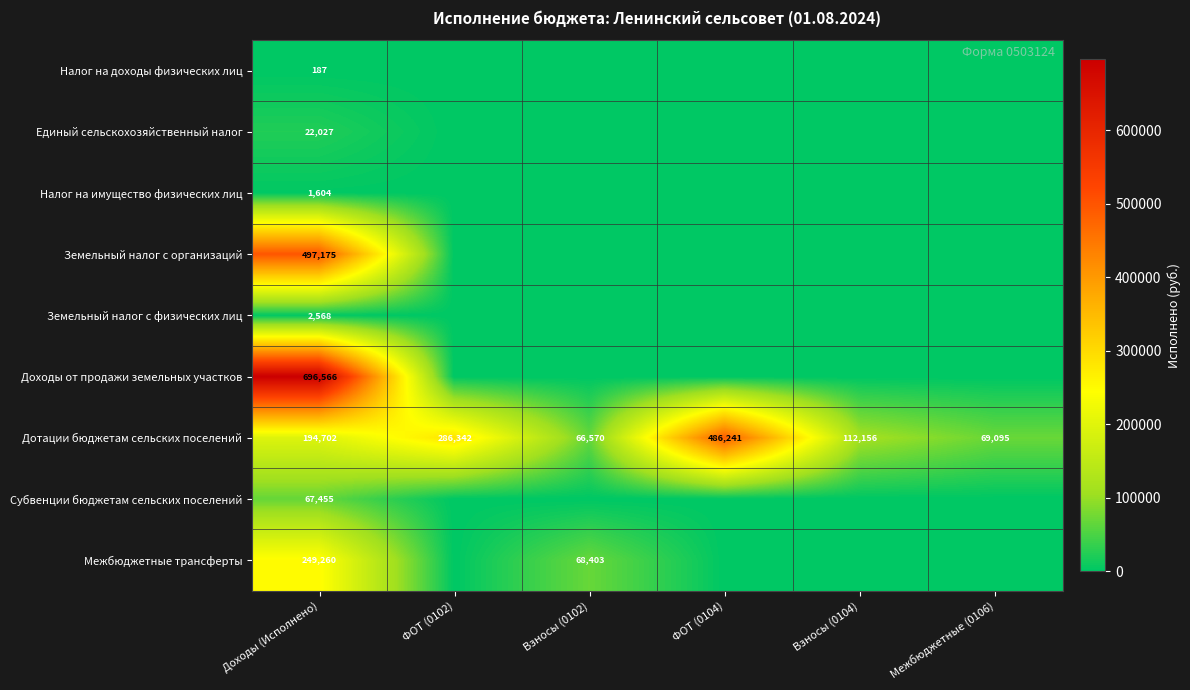

What is the sum of the Дотации бюджетам сельских поселений values at Взносы (0102) and ФОТ (0102)?

352912